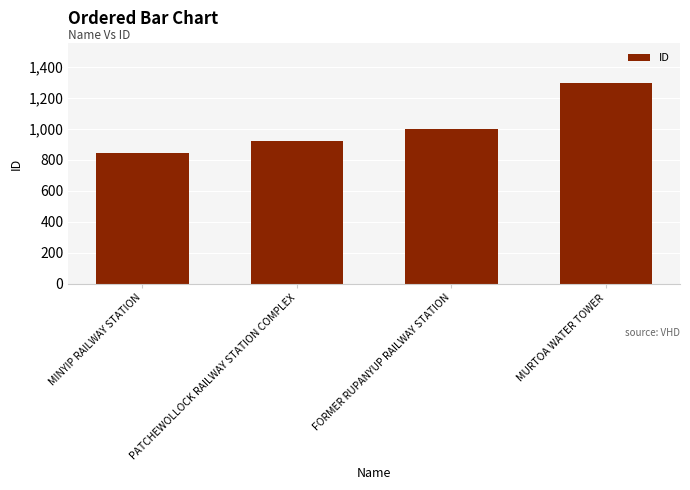

True or false: the data shows 920 at PATCHEWOLLOCK RAILWAY STATION COMPLEX.

True